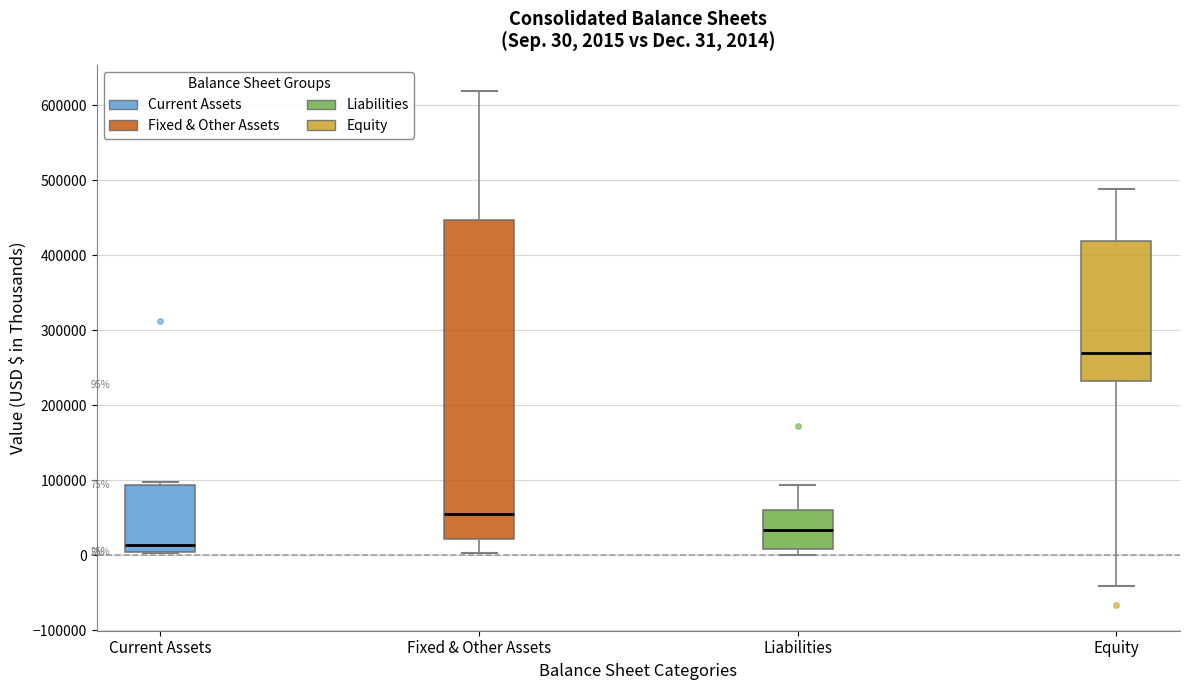

Which box is the tallest, from its lower edge to its upper edge?

Fixed & Other Assets